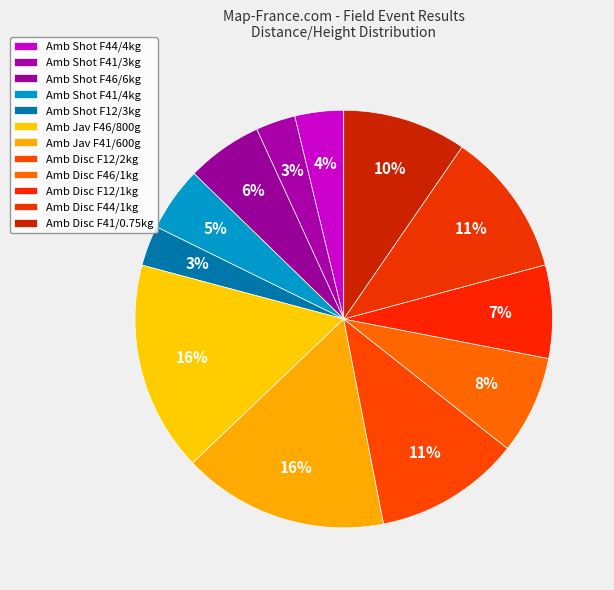

Approximately how many times larger is the value at Amb Disc F12/1kg compared to Amb Shot F12/3kg?

2.3